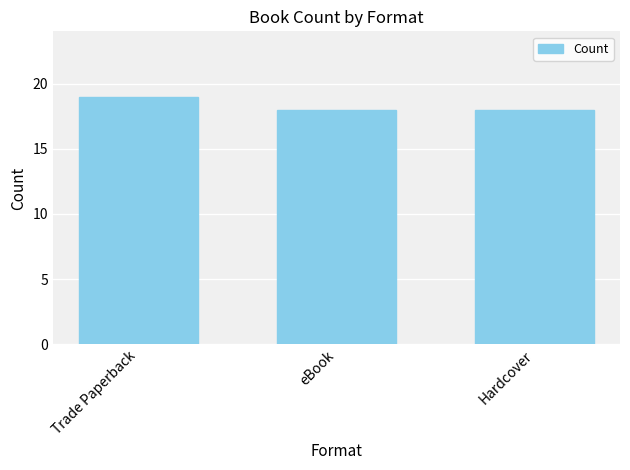

What is the value of the 1st bar from the left?

19